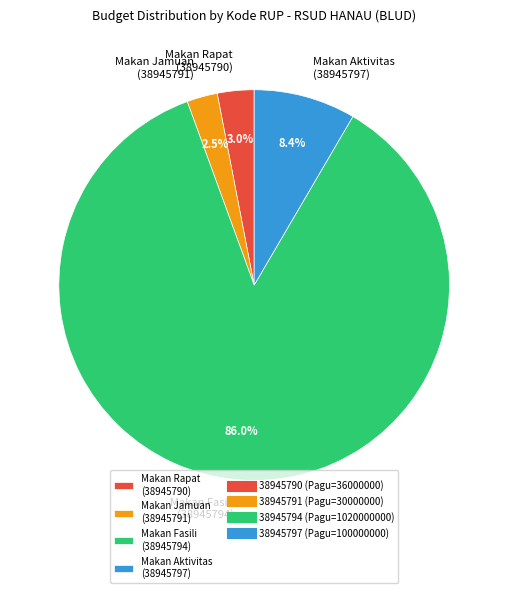

Do Makan Jamuan (38945791) and Makan Rapat (38945790) together represent more than half of the pie?

No